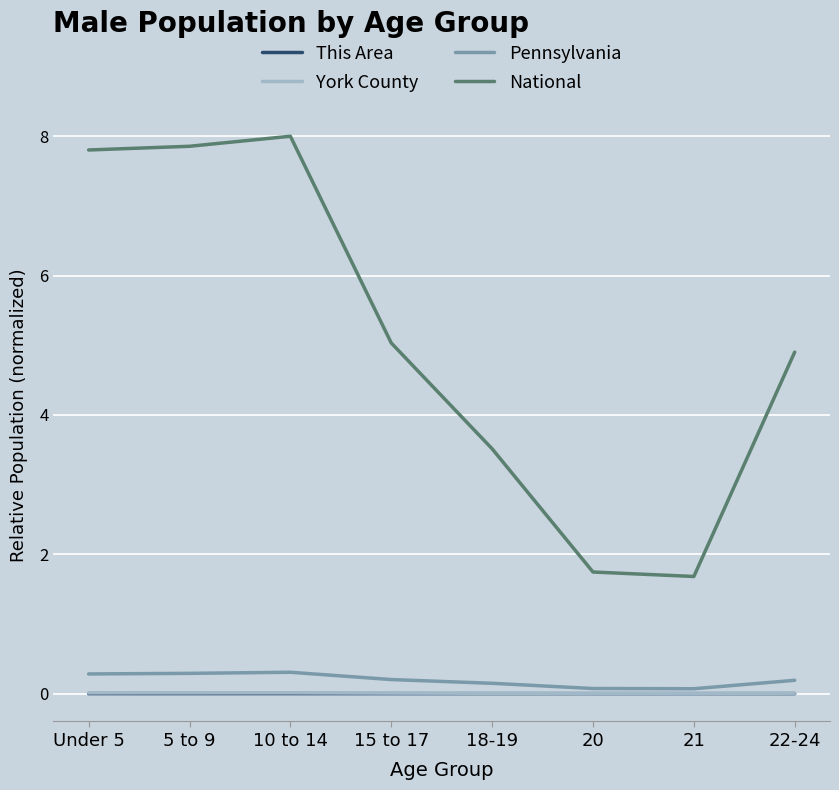

Which series has the widest spread of values?

National